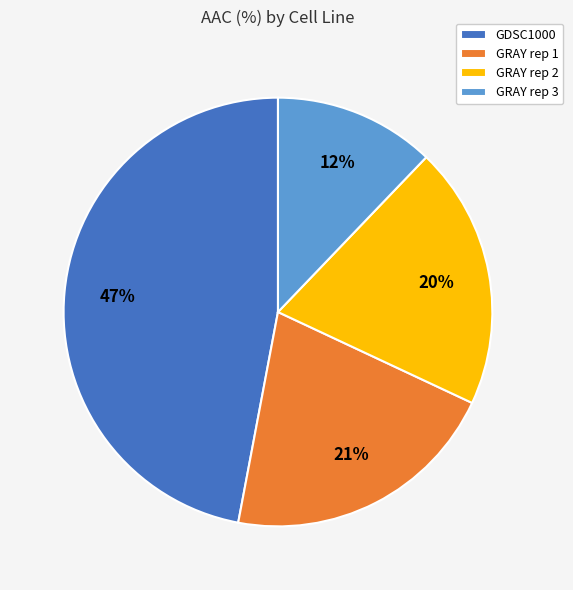

What is the largest slice in the pie chart?

GDSC1000